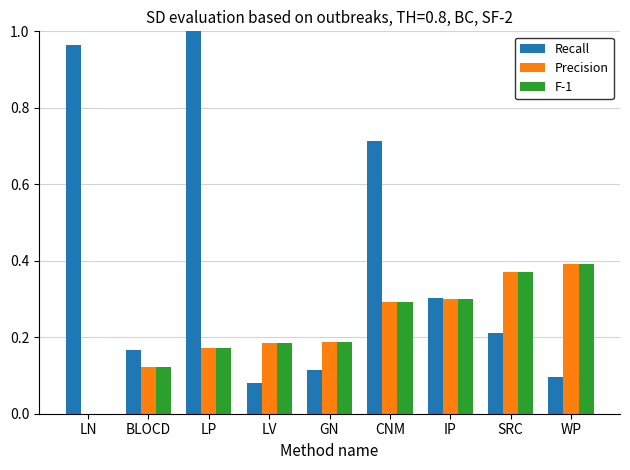

What are all the series names shown in the legend?

Recall, Precision, F-1